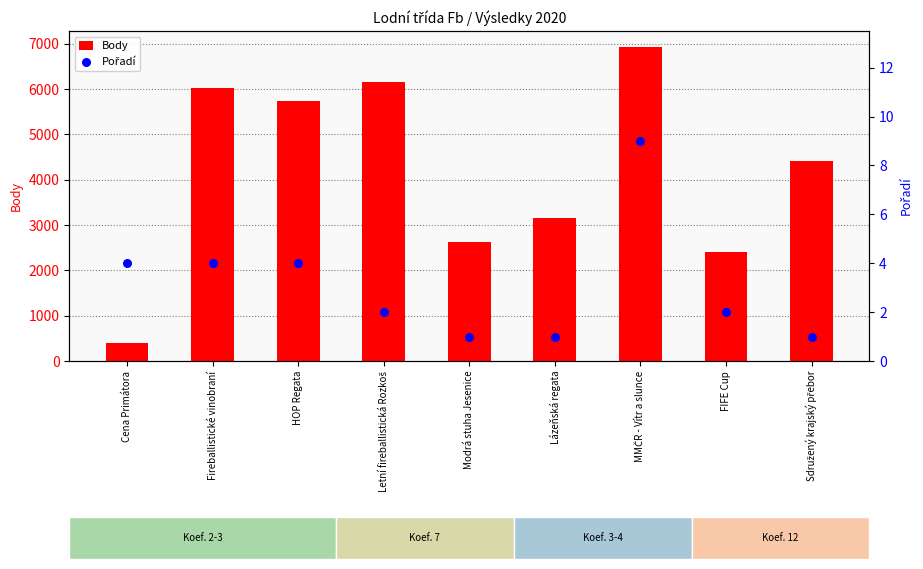

Is the value of Body at MMČR - Vítr a slunce greater than the value of Pořadí at Fireballistické vinobraní?

Yes